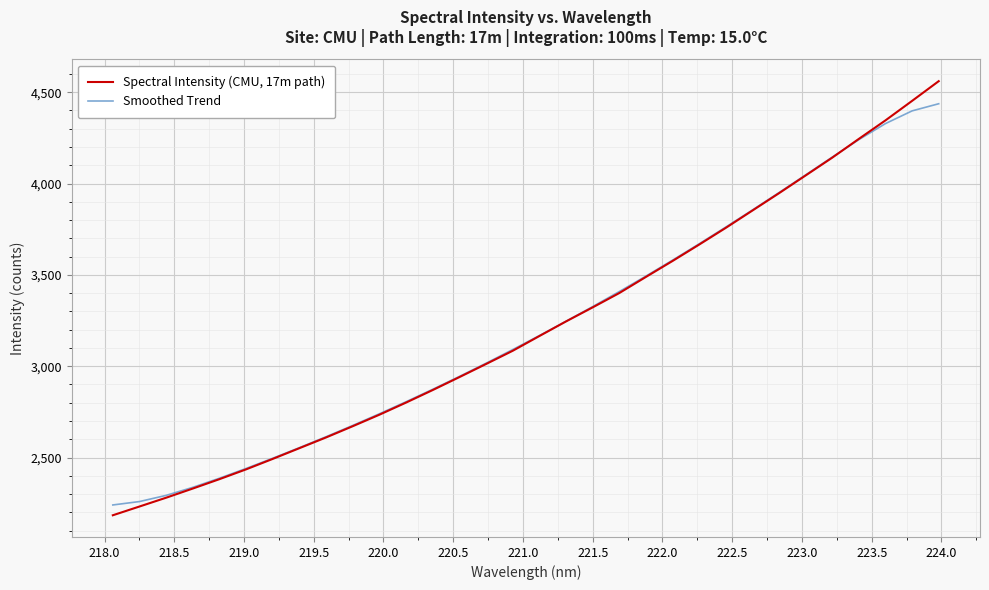

What is the difference between the second highest and minimum values in the Spectral Intensity (CMU, 17m path) series?

2269.0